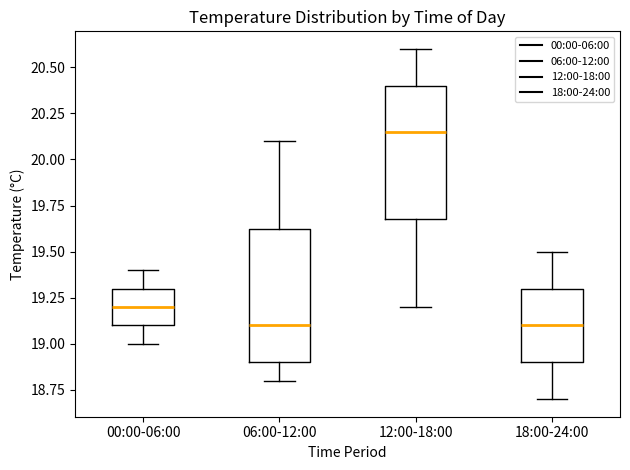

Reading left to right, transcribe this box plot: for each box, give where its median line is, the range the box spans, and where its two whiskers end, as read against the y-axis. The values are not printed on the chart, so give them approximately, as read against the axis.

00:00-06:00: median 19.20, box 19.10 to 19.30, whiskers 19.00 to 19.40
06:00-12:00: median 19.10, box 18.90 to 19.65, whiskers 18.80 to 20.10
12:00-18:00: median 20.15, box 19.70 to 20.40, whiskers 19.20 to 20.60
18:00-24:00: median 19.10, box 18.90 to 19.30, whiskers 18.70 to 19.50